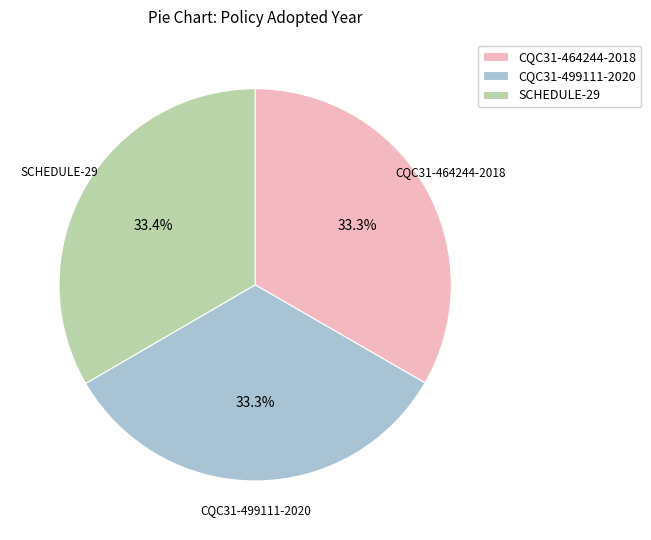

Is CQC31-499111-2020 the majority of the pie?

No